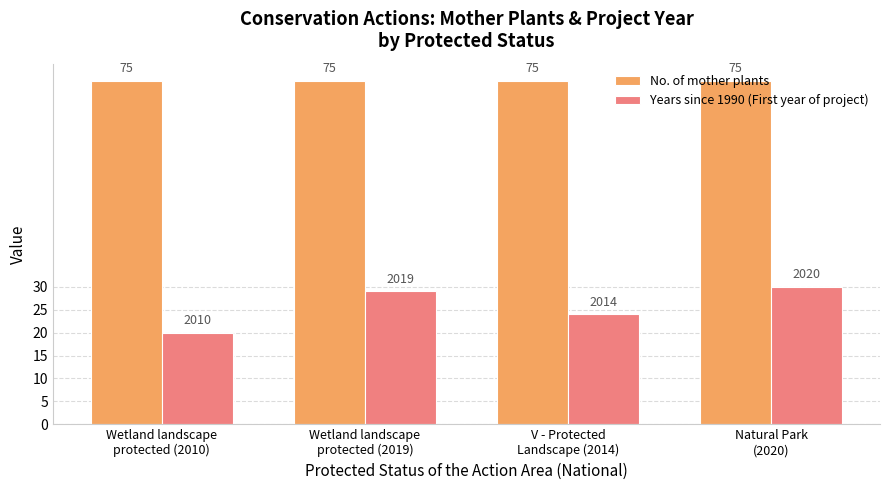

Reading left to right, list all the values displayed in this chart.

No. of mother plants: 75	75	75	75
Years since 1990 (First year of project): 20	29	24	30